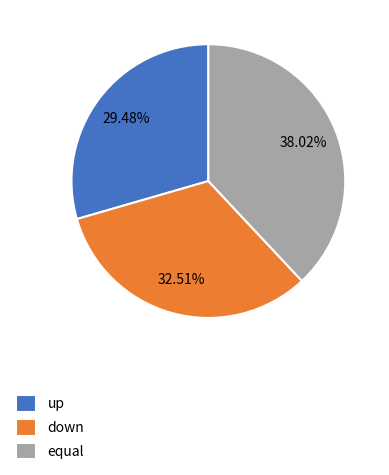

What is the largest slice in the pie chart?

equal